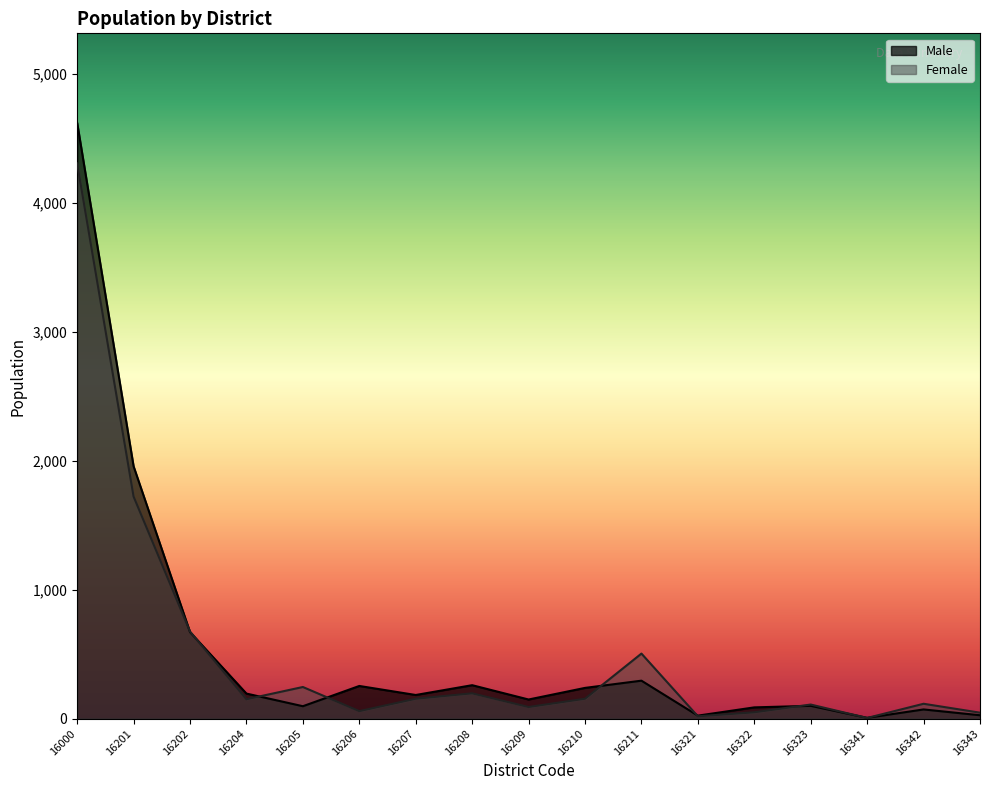

List the labels in order of Male value, largest first.

16000, 16201, 16202, 16211, 16208, 16206, 16210, 16204, 16207, 16209, 16323, 16205, 16322, 16342, 16343, 16321, 16341